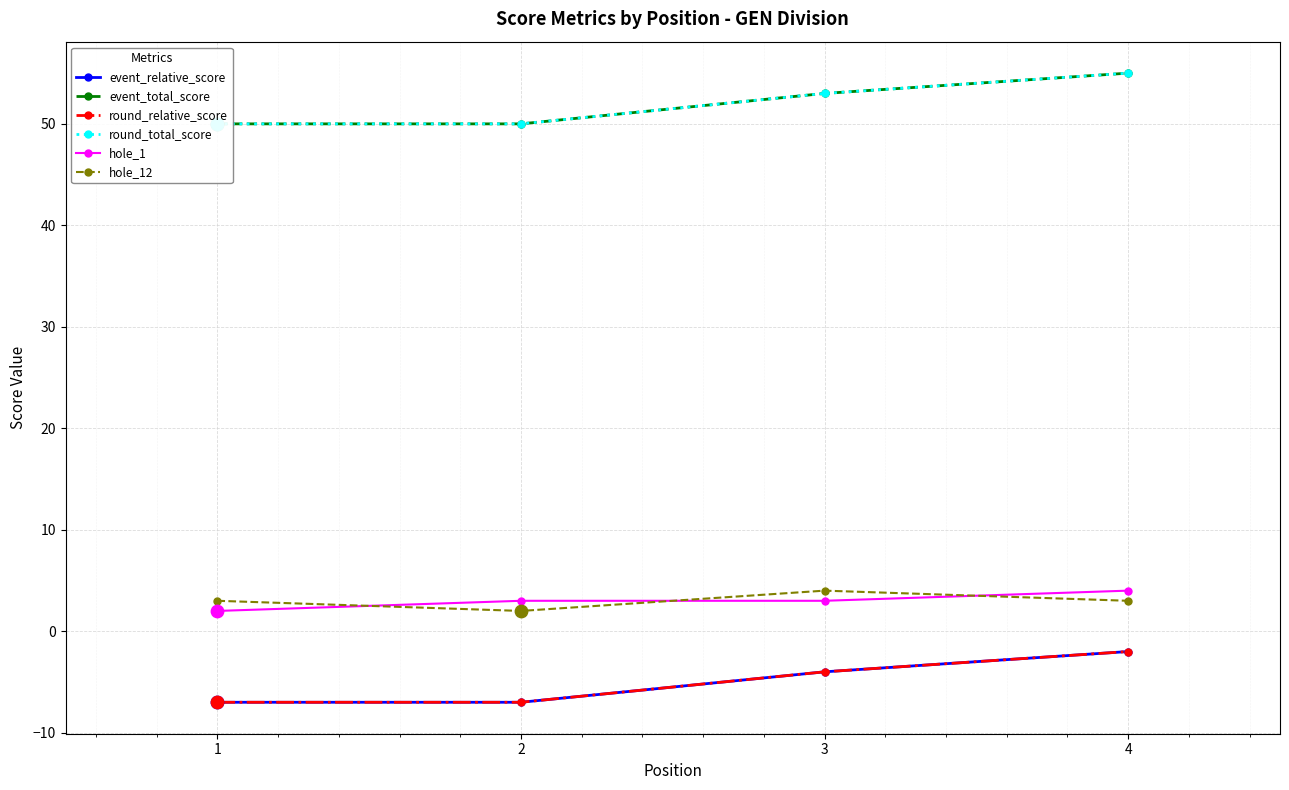

Which series reaches the minimum Y coordinate?

event_relative_score